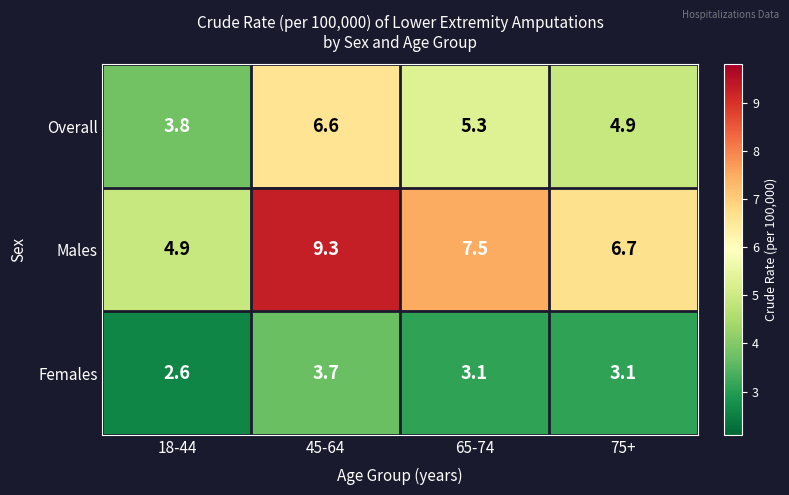

Between 18-44 and 45-64, which series saw the biggest shift?

Males